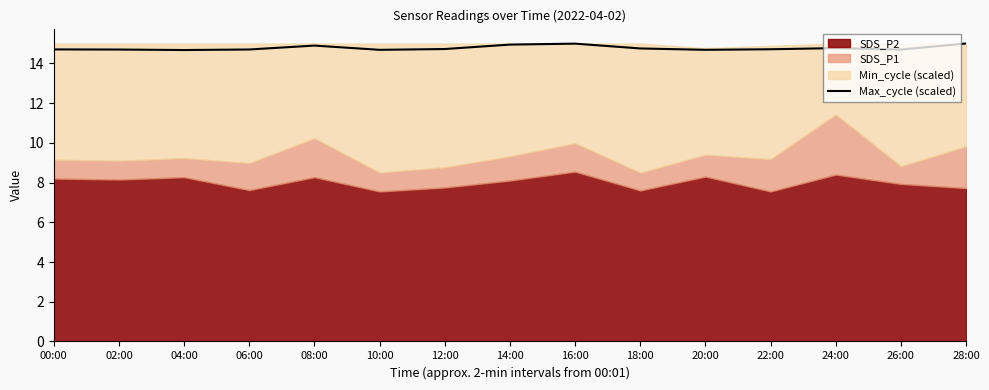

What is the change in value from 08:00 to 16:00?

+0.1